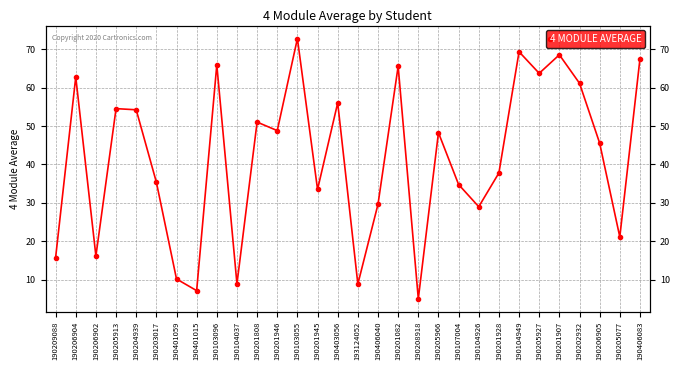

What is the label of the 8th point from the left?

190401015